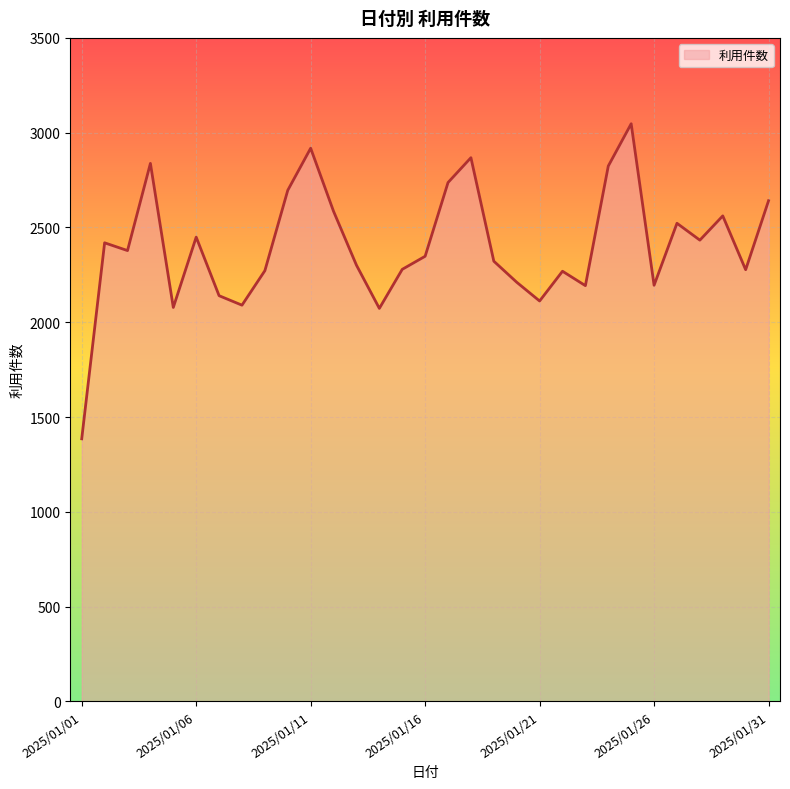

What is the difference between the maximum and minimum values?

1662